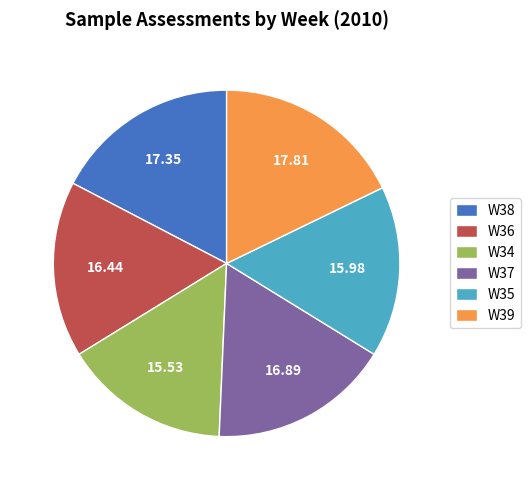

Is there a majority slice in this chart?

No